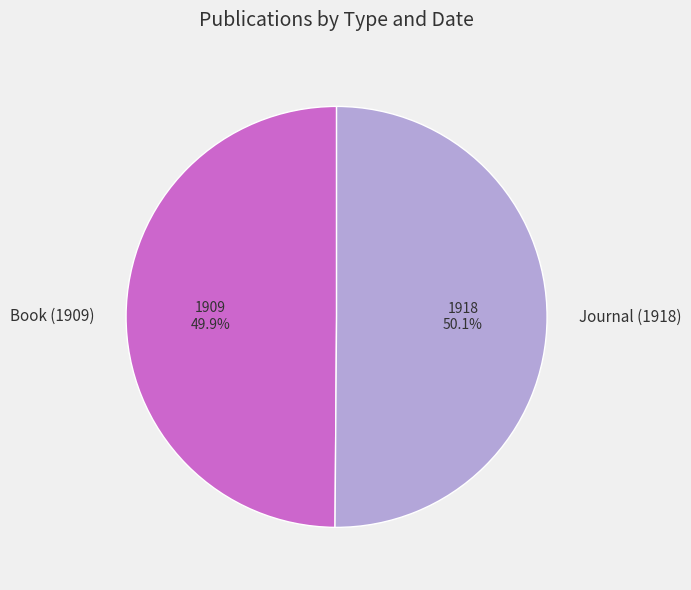

Do Book (1909) and Journal (1918) together represent more than half of the pie?

Yes